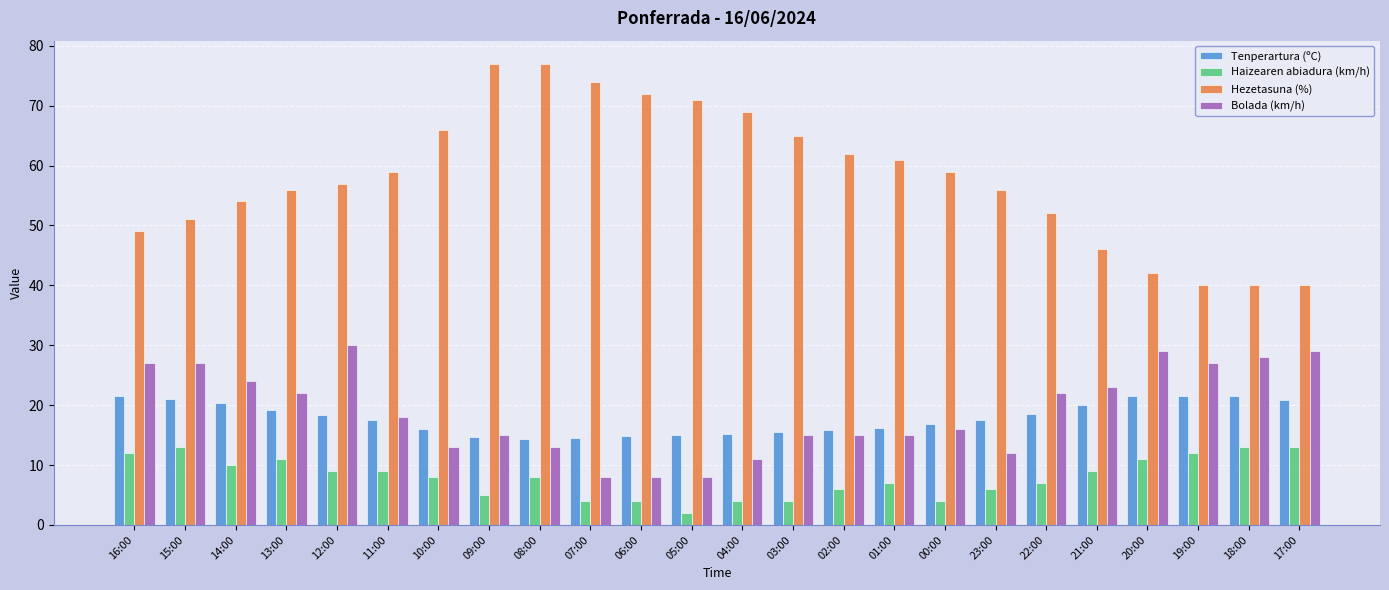

What is the maximum value shown in the chart?

77.0